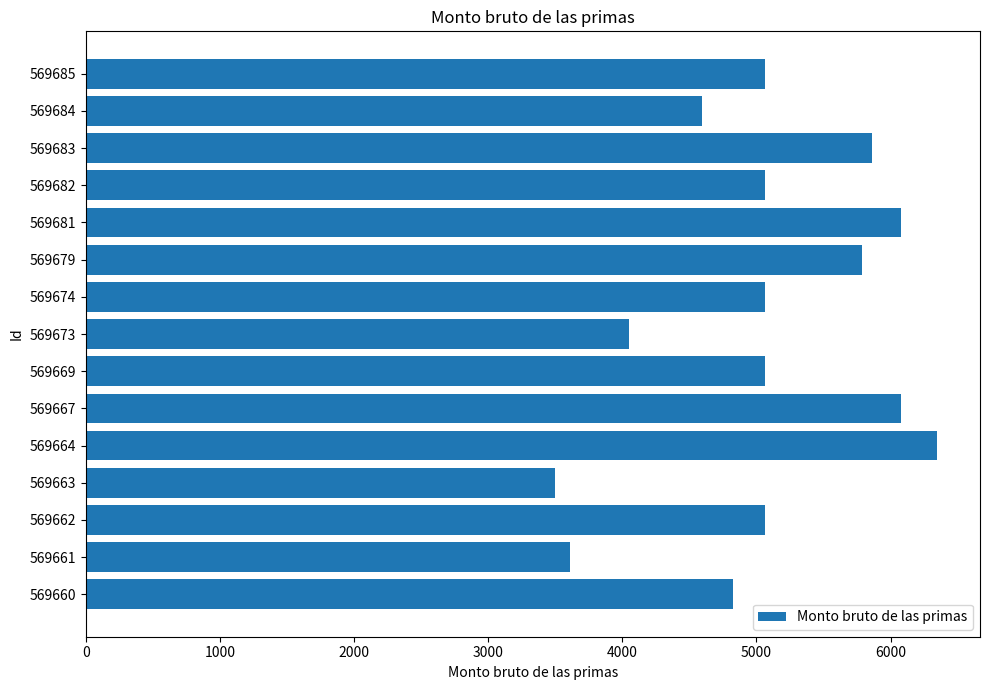

Which has a higher value, 569664 or 569661?

569664